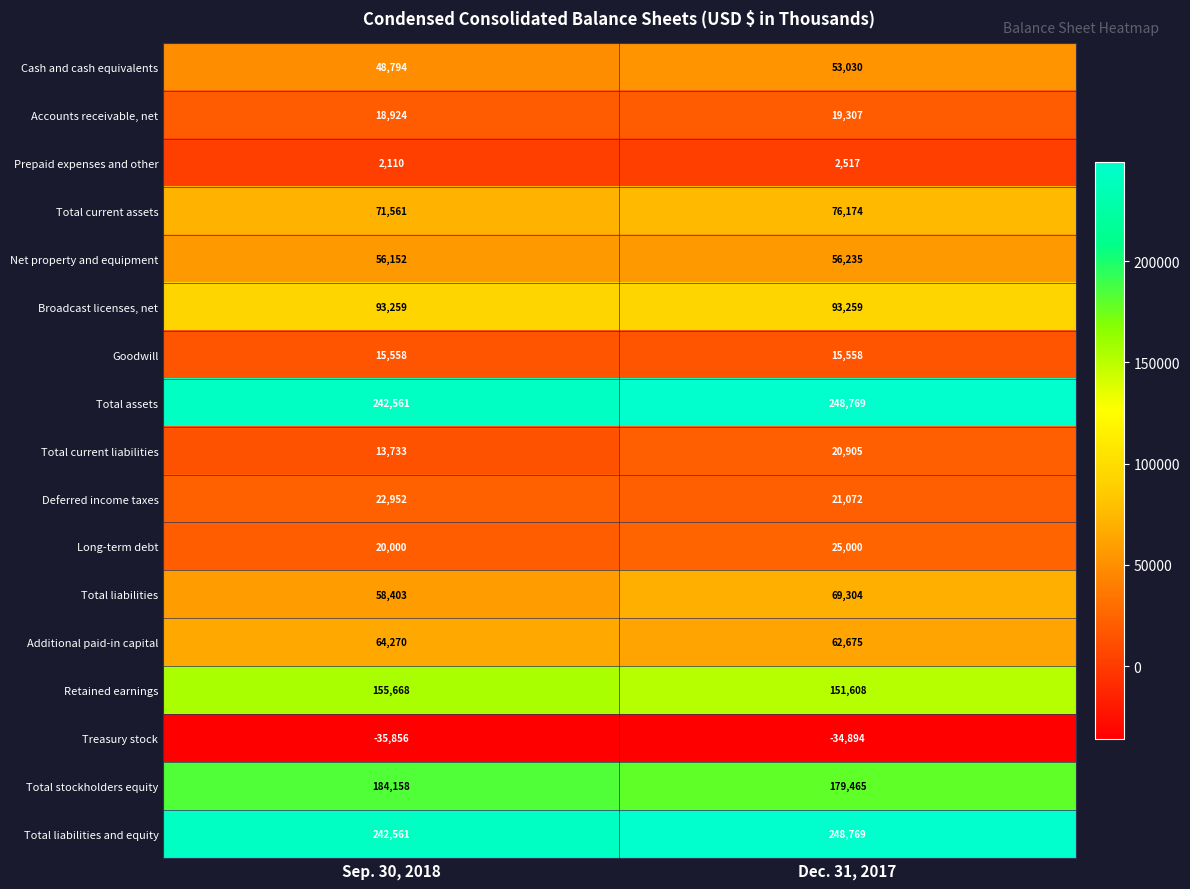

Read the Total liabilities value at Sep. 30, 2018, to the nearest 50.

58400